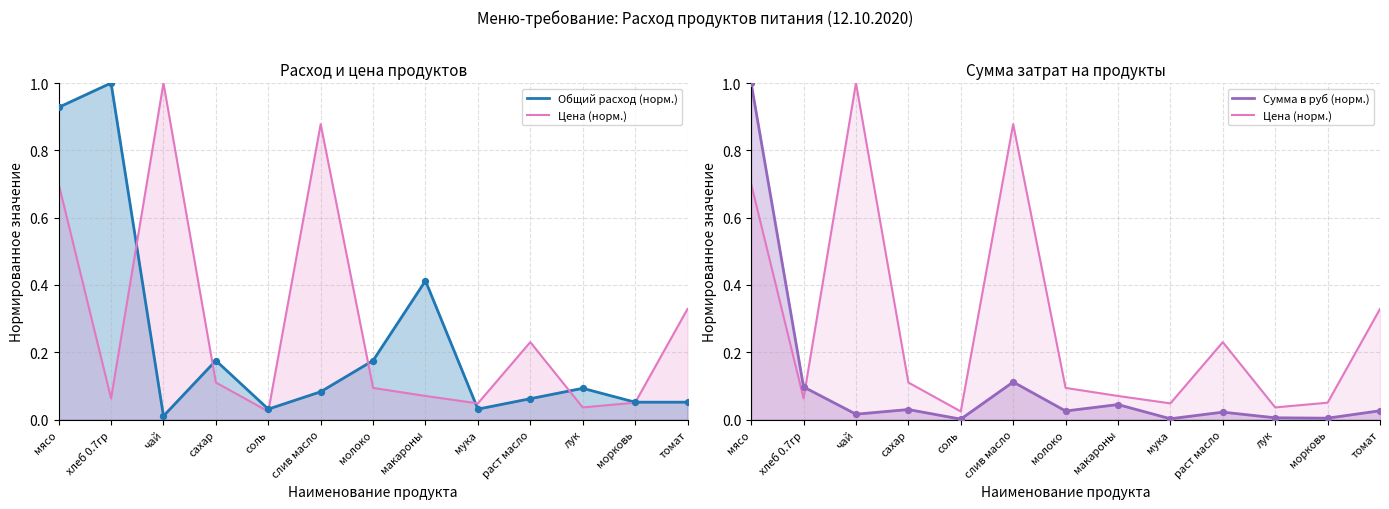

Which series has the largest total across all categories?

Цена (норм.)